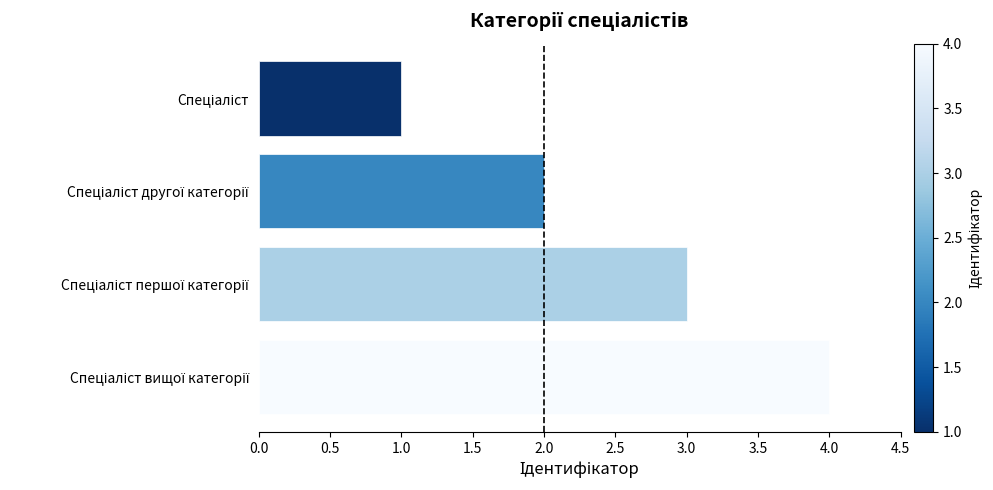

What is the maximum value shown in the chart?

4